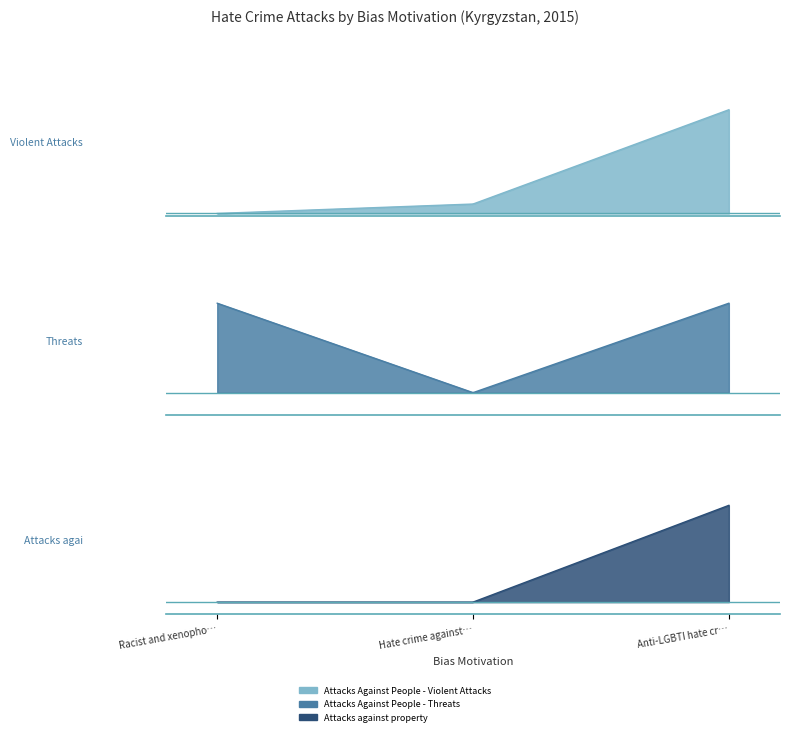

What is the difference between the Attacks Against People - Threats values at Racist and xenophobic hate crime and Hate crime against Christians?

2